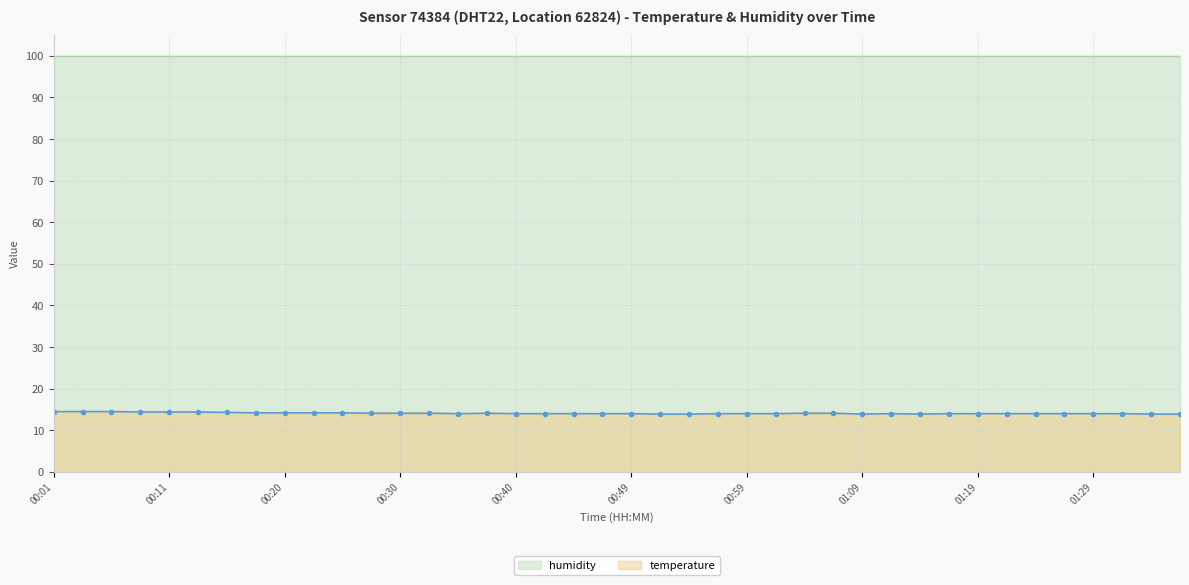

Read the value at 00:20.

14.2